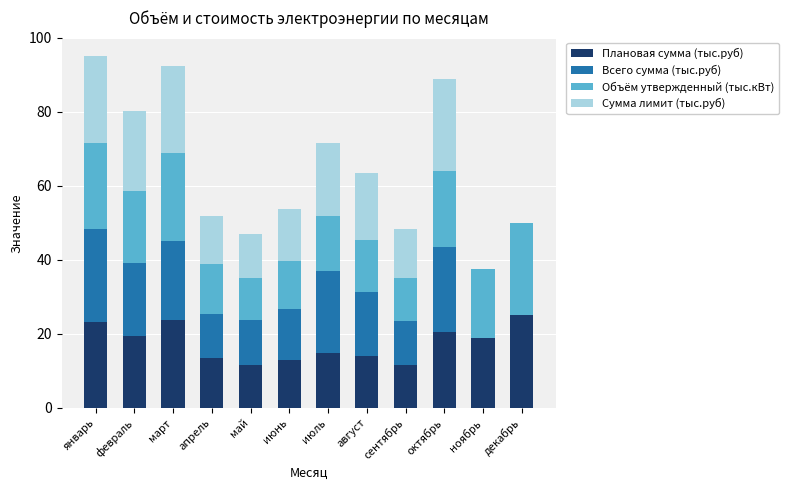

What is the total value across all series at август?

63.4